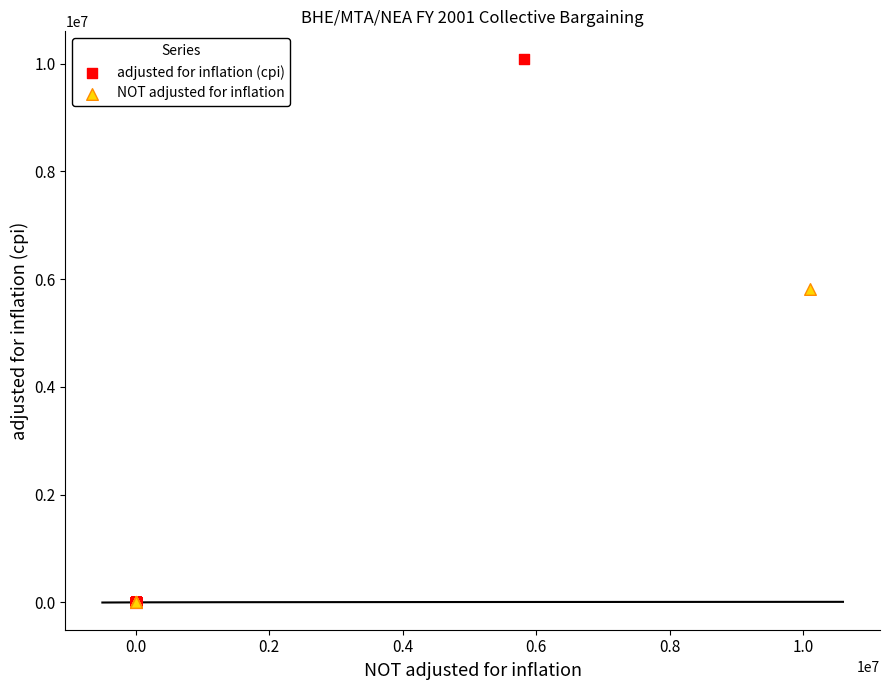

Which series reaches the maximum Y coordinate?

adjusted for inflation (cpi)